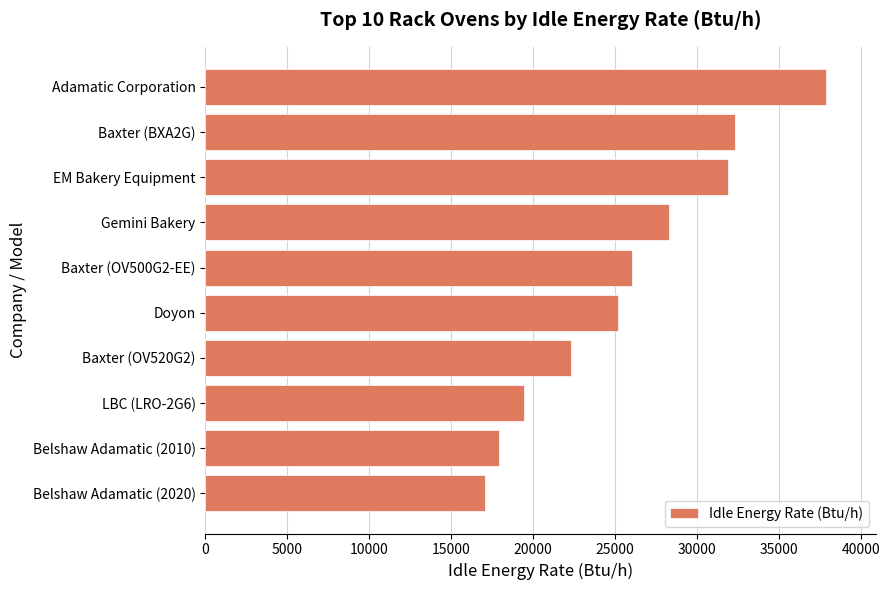

What is the change in value from Belshaw Adamatic (2020) to Baxter (BXA2G)?

+15292